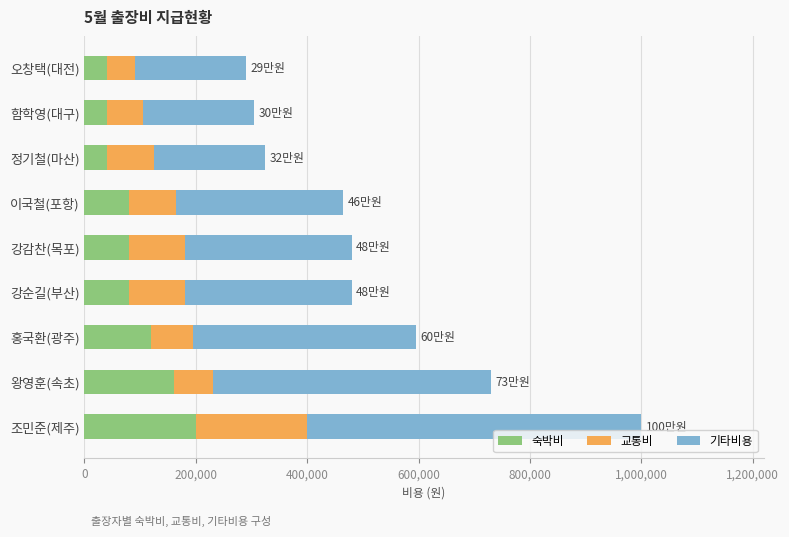

What is the lowest value of the 숙박비 series?

40000